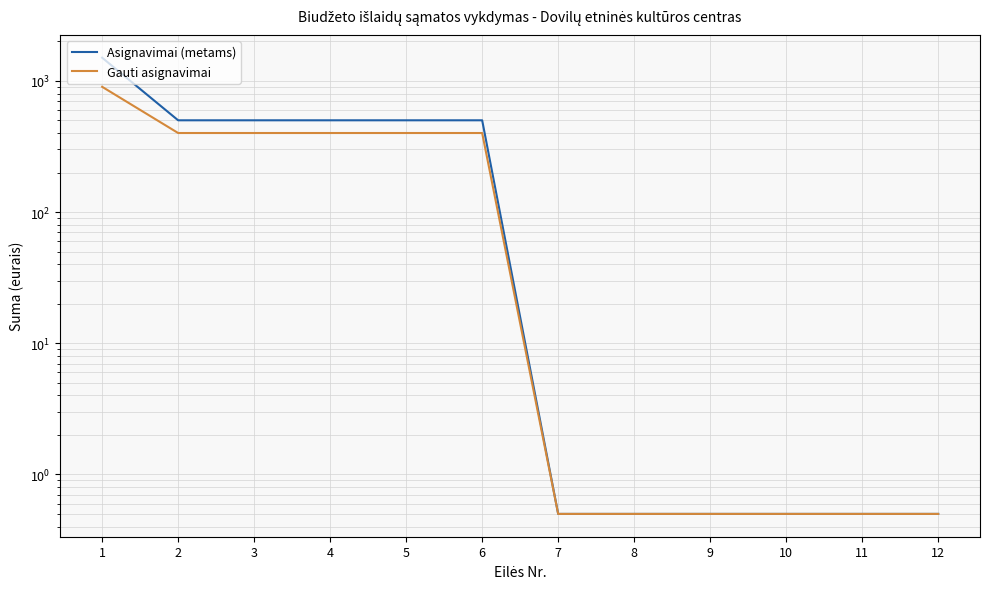

True or false: Asignavimai (metams) and Gauti asignavimai intersect in this chart.

False